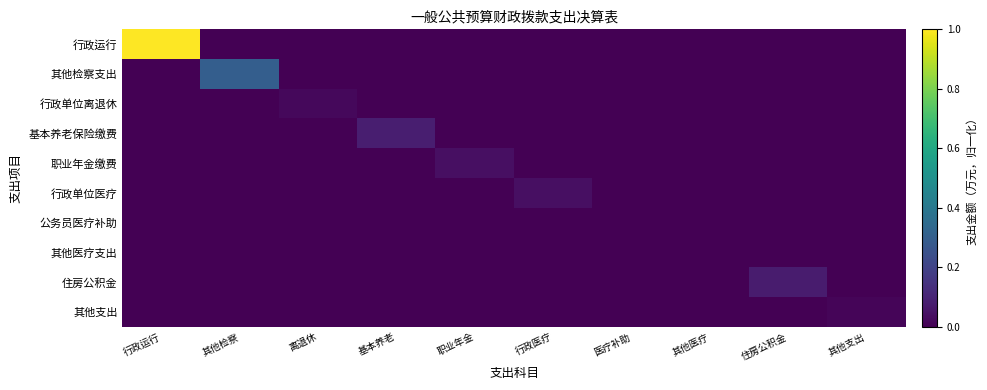

Reading right to left, list all the values displayed in this chart.

行政运行: 其他支出=0.0	住房公积金=0.0	其他医疗=0.0	医疗补助=0.0	行政医疗=0.0	职业年金=0.0	基本养老=0.0	离退休=0.0	其他检察=0.0	行政运行=1.0
其他检察支出: 其他支出=0.0	住房公积金=0.0	其他医疗=0.0	医疗补助=0.0	行政医疗=0.0	职业年金=0.0	基本养老=0.0	离退休=0.0	其他检察=0.3	行政运行=0.0
行政单位离退休: 其他支出=0.0	住房公积金=0.0	其他医疗=0.0	医疗补助=0.0	行政医疗=0.0	职业年金=0.0	基本养老=0.0	离退休=0.0	其他检察=0.0	行政运行=0.0
基本养老保险缴费: 其他支出=0.0	住房公积金=0.0	其他医疗=0.0	医疗补助=0.0	行政医疗=0.0	职业年金=0.0	基本养老=0.1	离退休=0.0	其他检察=0.0	行政运行=0.0
职业年金缴费: 其他支出=0.0	住房公积金=0.0	其他医疗=0.0	医疗补助=0.0	行政医疗=0.0	职业年金=0.0	基本养老=0.0	离退休=0.0	其他检察=0.0	行政运行=0.0
行政单位医疗: 其他支出=0.0	住房公积金=0.0	其他医疗=0.0	医疗补助=0.0	行政医疗=0.0	职业年金=0.0	基本养老=0.0	离退休=0.0	其他检察=0.0	行政运行=0.0
公务员医疗补助: 其他支出=0.0	住房公积金=0.0	其他医疗=0.0	医疗补助=0.0	行政医疗=0.0	职业年金=0.0	基本养老=0.0	离退休=0.0	其他检察=0.0	行政运行=0.0
其他医疗支出: 其他支出=0.0	住房公积金=0.0	其他医疗=0.0	医疗补助=0.0	行政医疗=0.0	职业年金=0.0	基本养老=0.0	离退休=0.0	其他检察=0.0	行政运行=0.0
住房公积金: 其他支出=0.0	住房公积金=0.1	其他医疗=0.0	医疗补助=0.0	行政医疗=0.0	职业年金=0.0	基本养老=0.0	离退休=0.0	其他检察=0.0	行政运行=0.0
其他支出: 其他支出=0.0	住房公积金=0.0	其他医疗=0.0	医疗补助=0.0	行政医疗=0.0	职业年金=0.0	基本养老=0.0	离退休=0.0	其他检察=0.0	行政运行=0.0